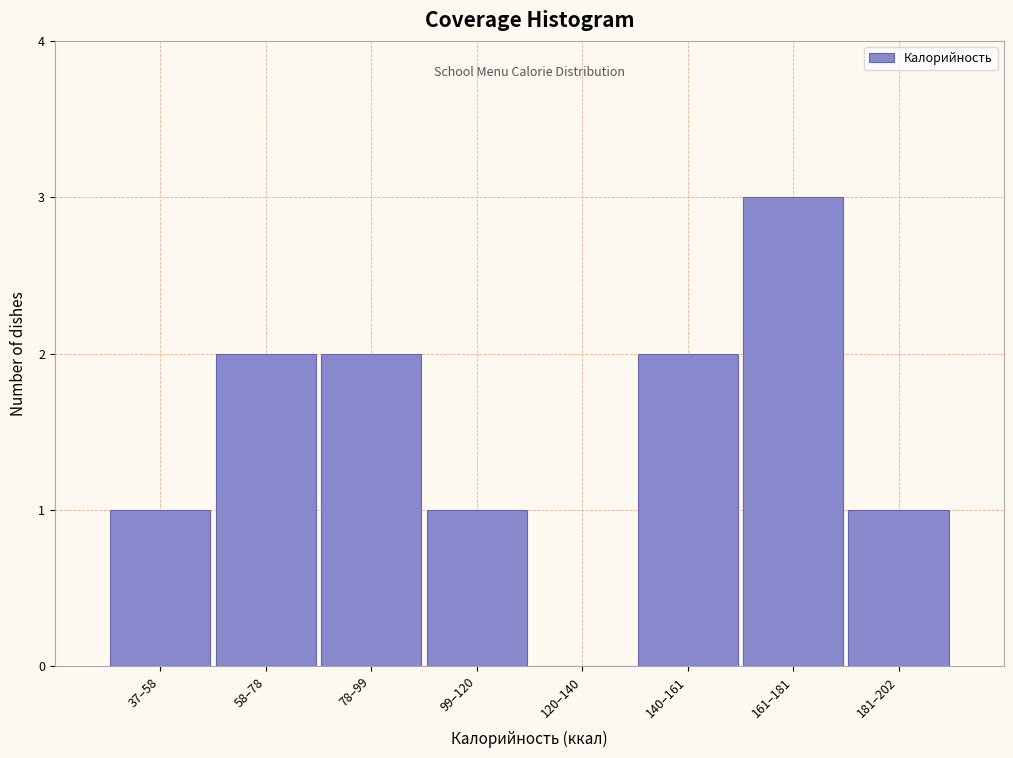

Reading left to right, extract all data points from this chart.

37–58=1	58–78=2	78–99=2	99–120=1	120–140=0	140–161=2	161–181=3	181–202=1